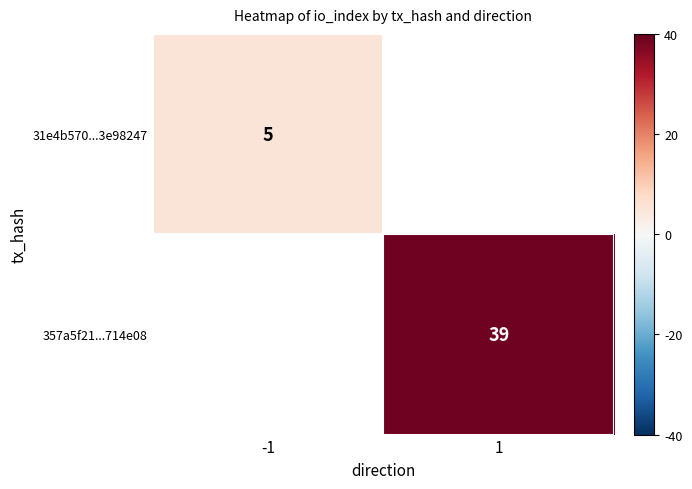

Is it true that 31e4b570...3e98247 equals 5 at -1?

True